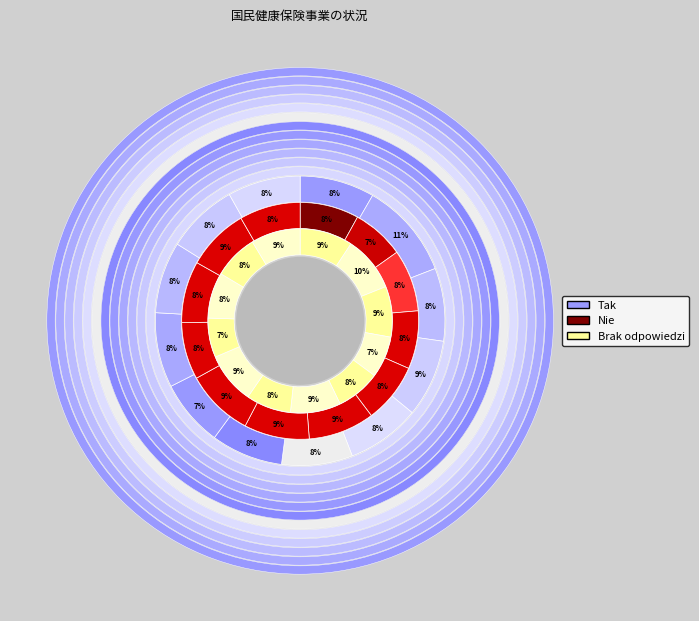

Is it true that 中核市 is 1% of the pie?

False